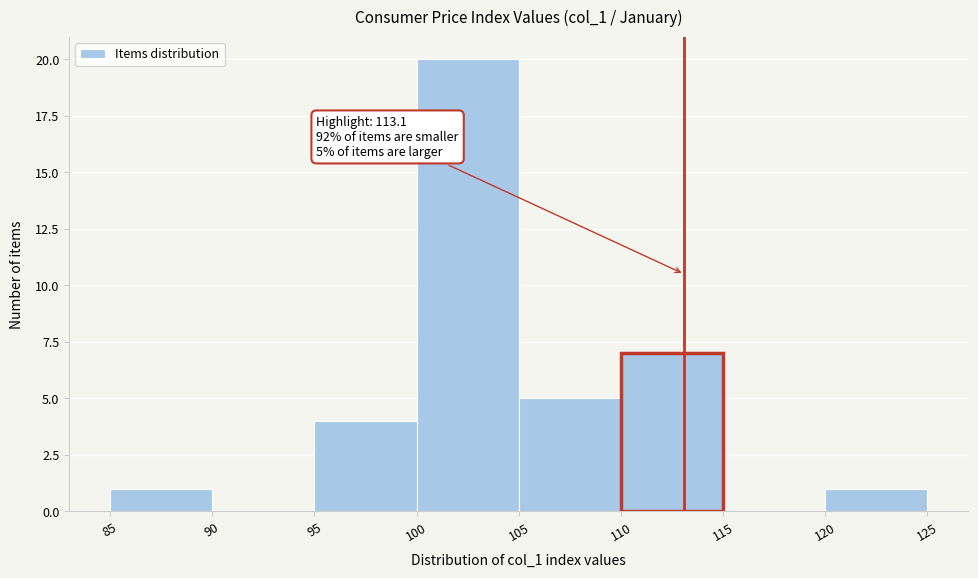

Over which range of the x-axis is the bar tallest?

100 to 105